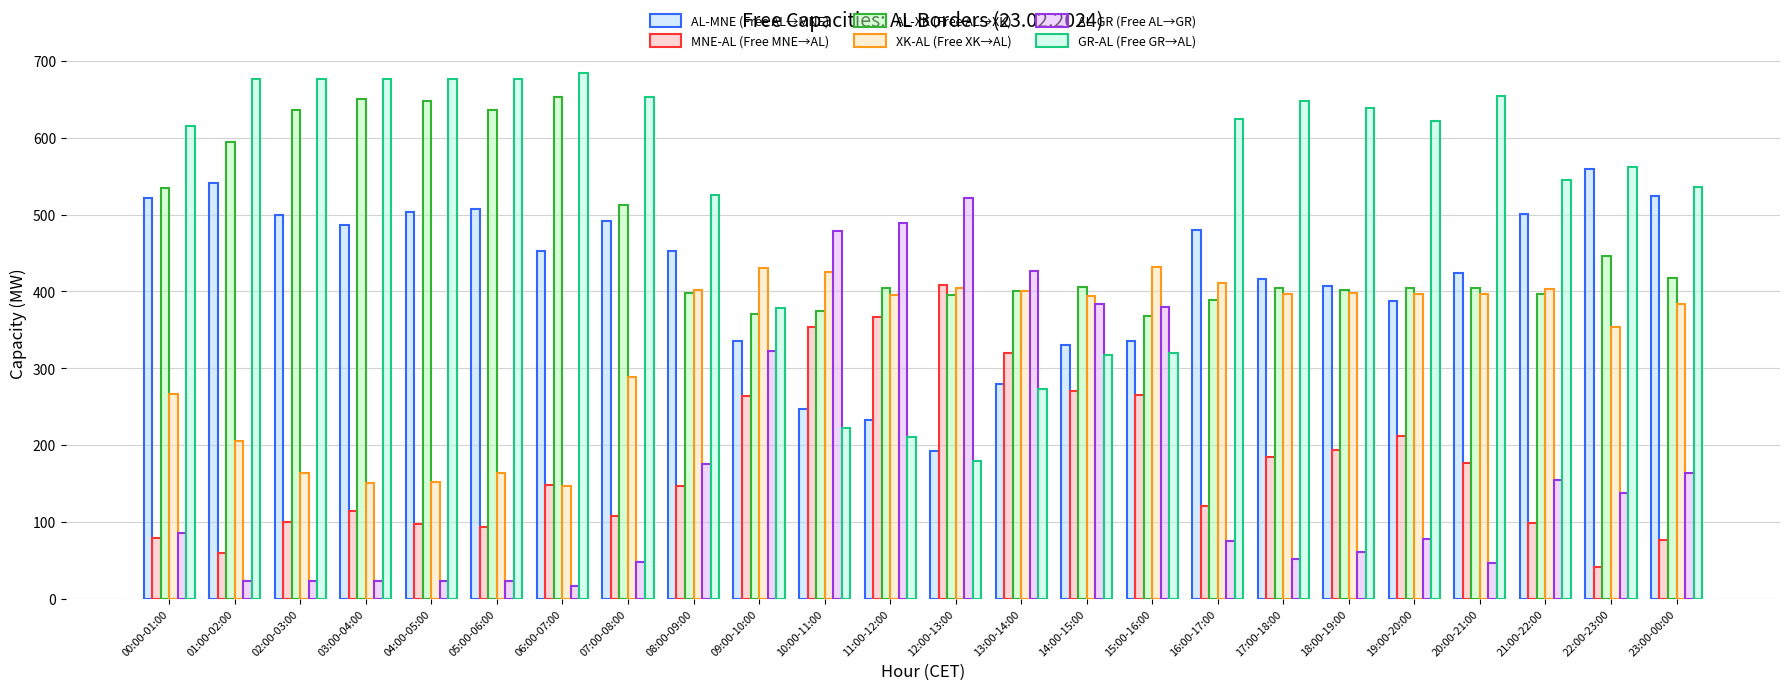

How many categories are shown in the chart?

24